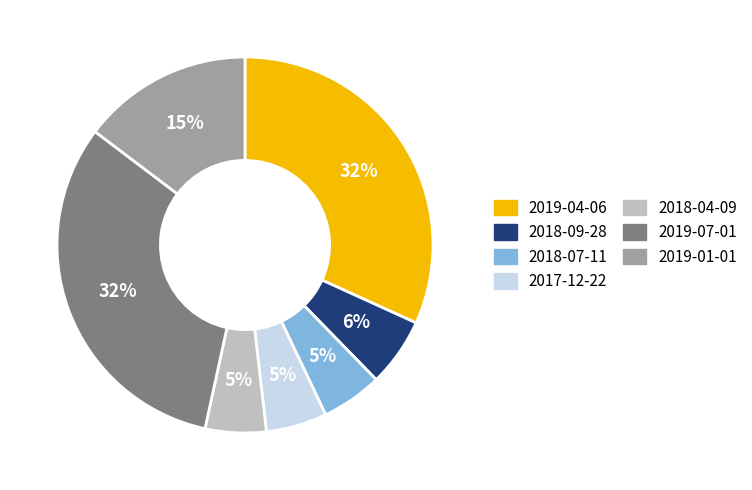

What percentage is the 2019-01-01 slice, to the nearest percent?

15%